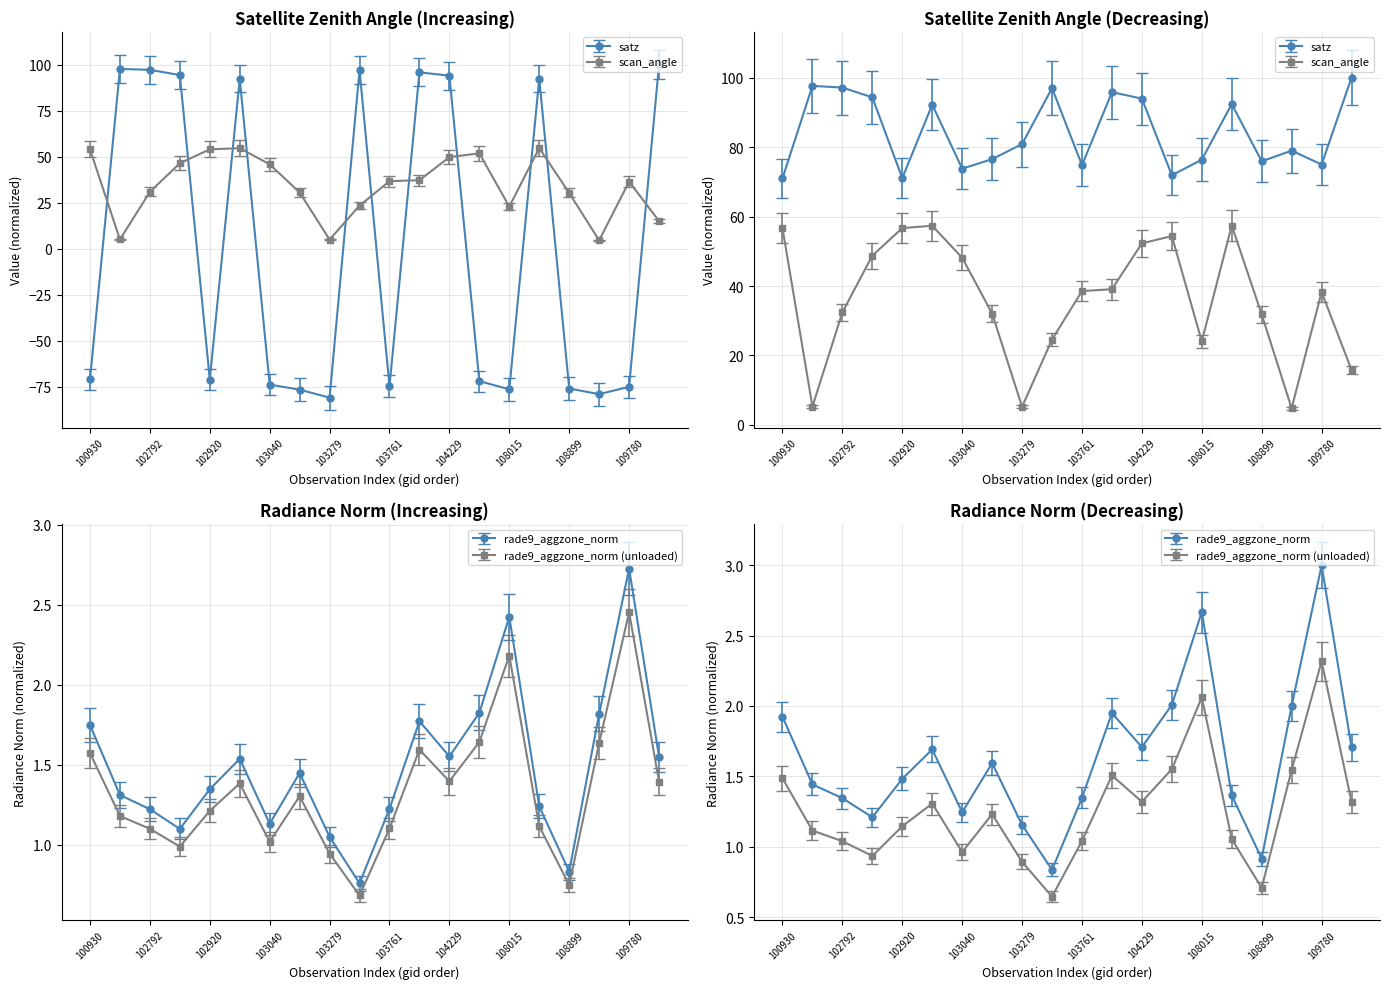

What is the value of the scan_angle point at the 10th from the left?

23.4